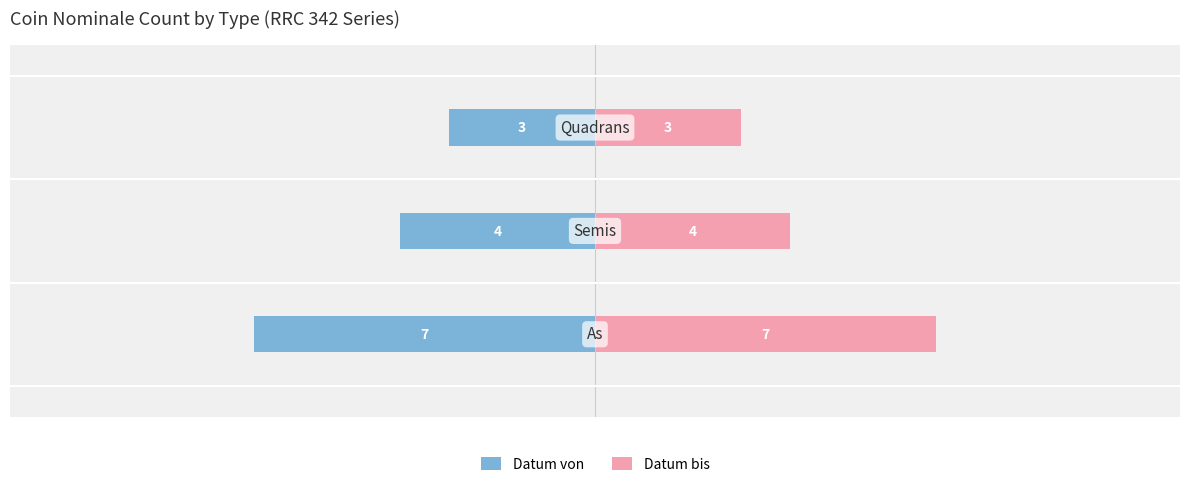

What is the average value of the Datum bis series?

5